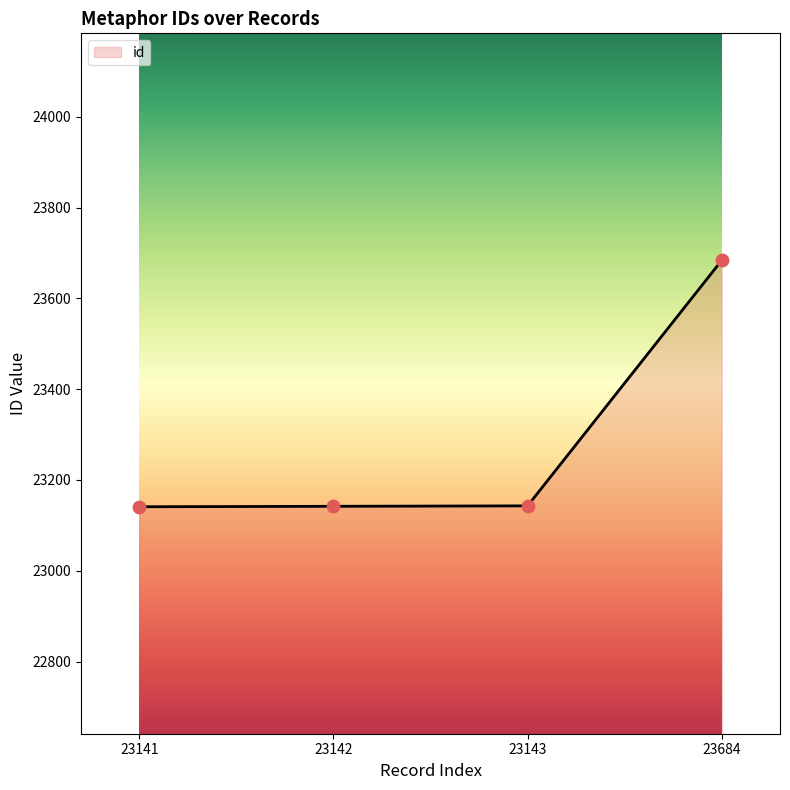

Which has a higher value, 23142 or 23684?

23684